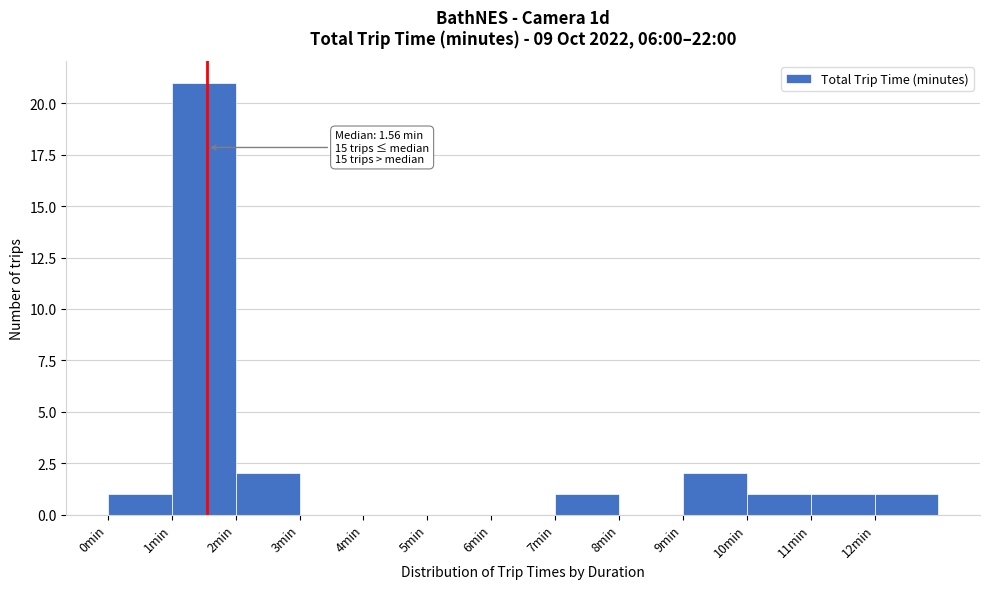

Which range on the x-axis has the tallest bar?

1 to 2